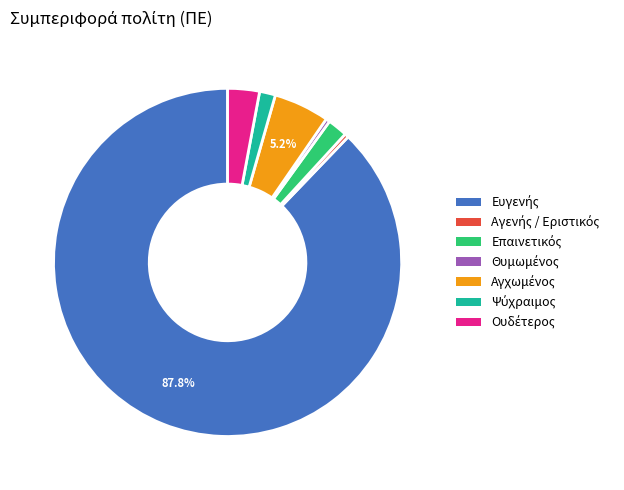

Does any single category account for the majority?

Yes